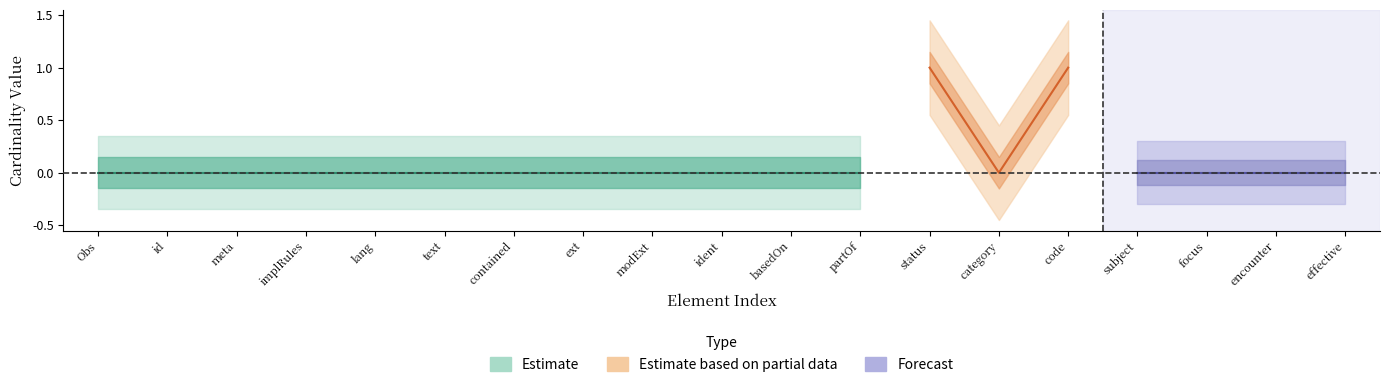

Count the number of categories in the chart.

19